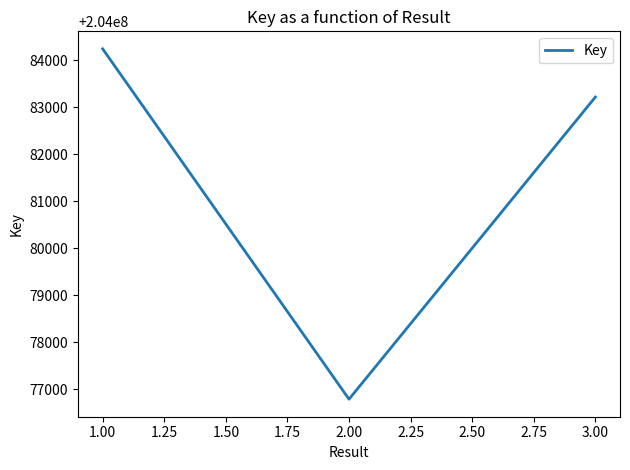

What is the greatest value displayed?

204084244